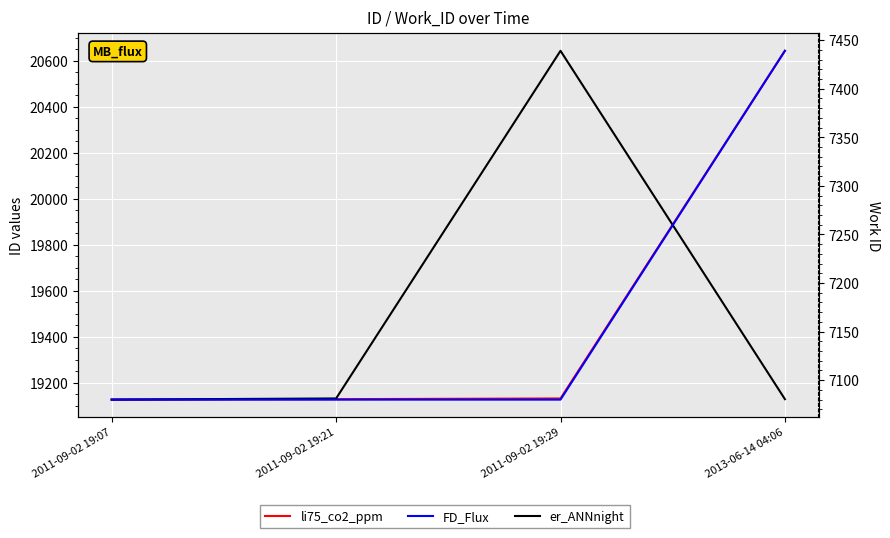

At which label does li75_co2_ppm reach its minimum?

2011-09-02 19:07